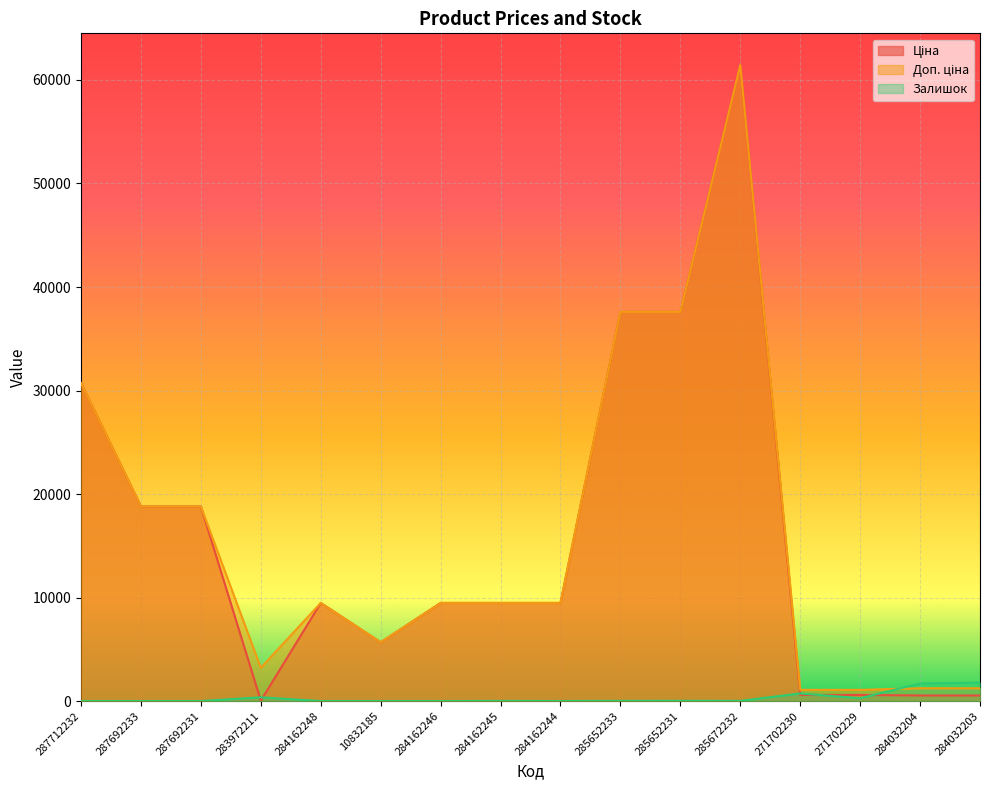

Rank the series by their maximum value, from highest to lowest.

Ціна, Доп. ціна, Залишок